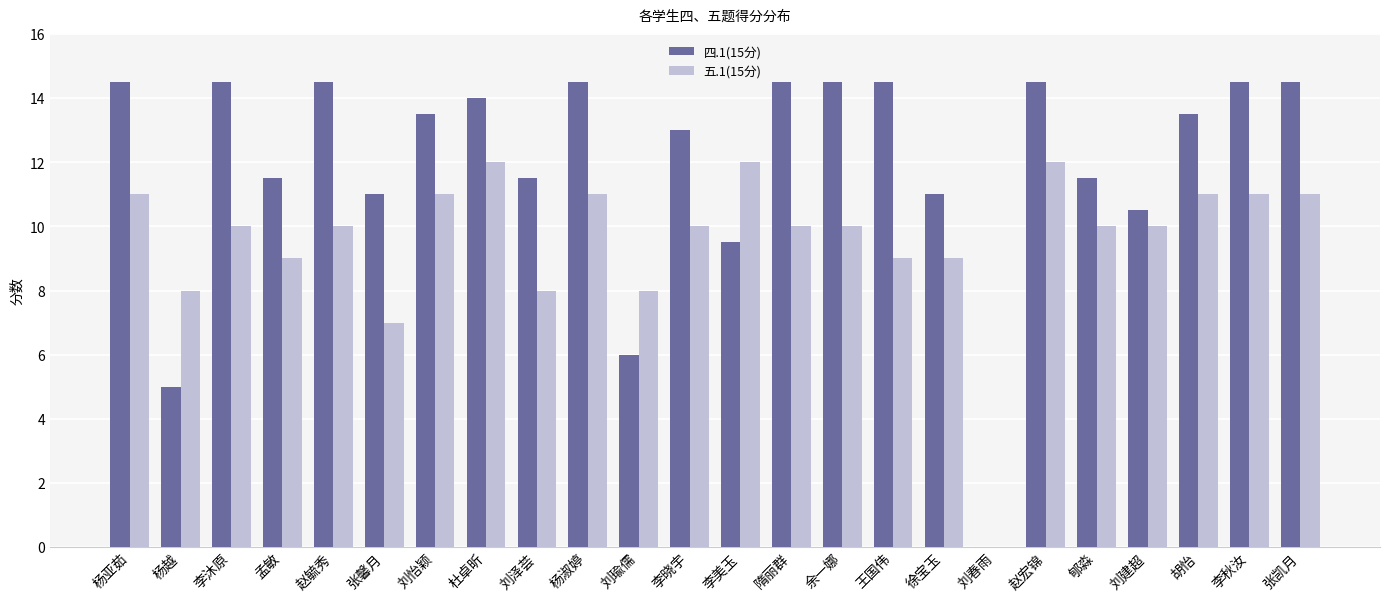

Is it true that 五.1(15分) equals 5.1 at 赵毓秀?

False